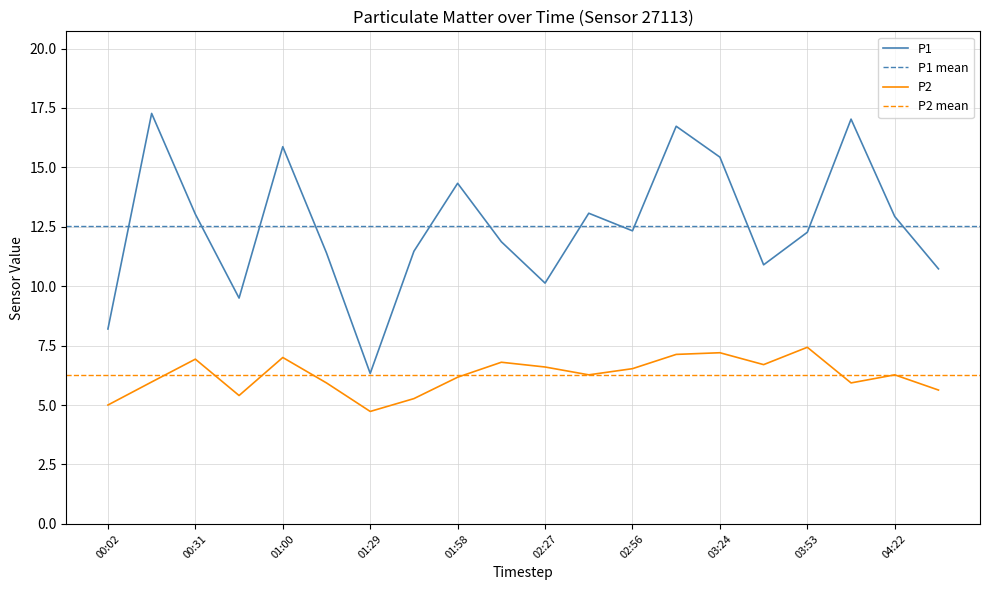

Which series changed the most between 01:44 and 02:56?

P2